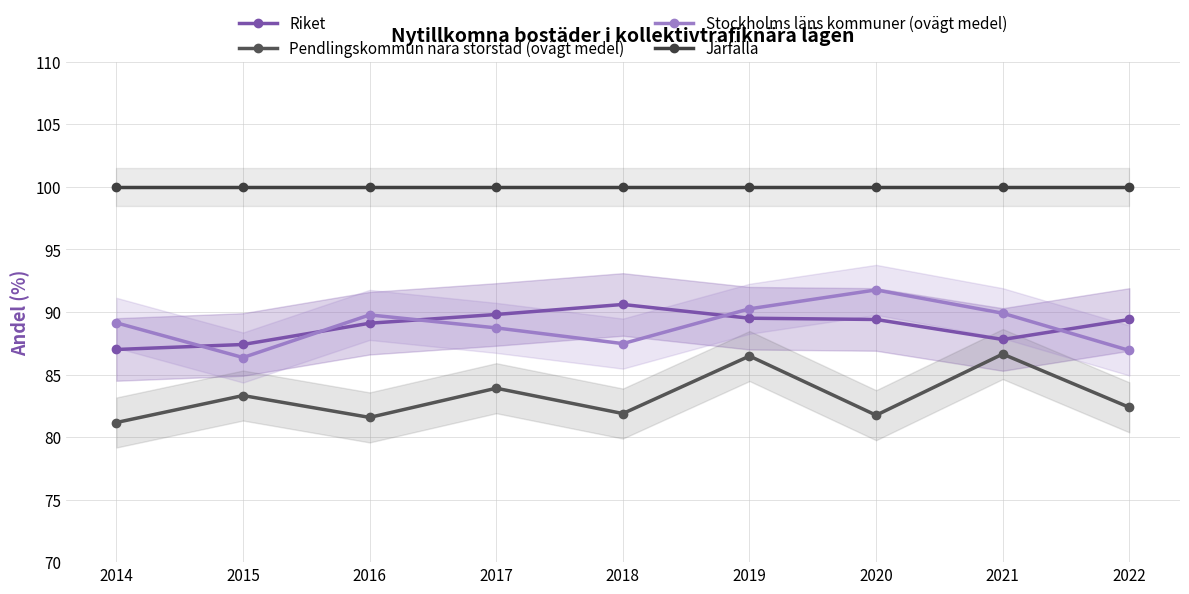

At how many categories does at least one series exceed 88?

9